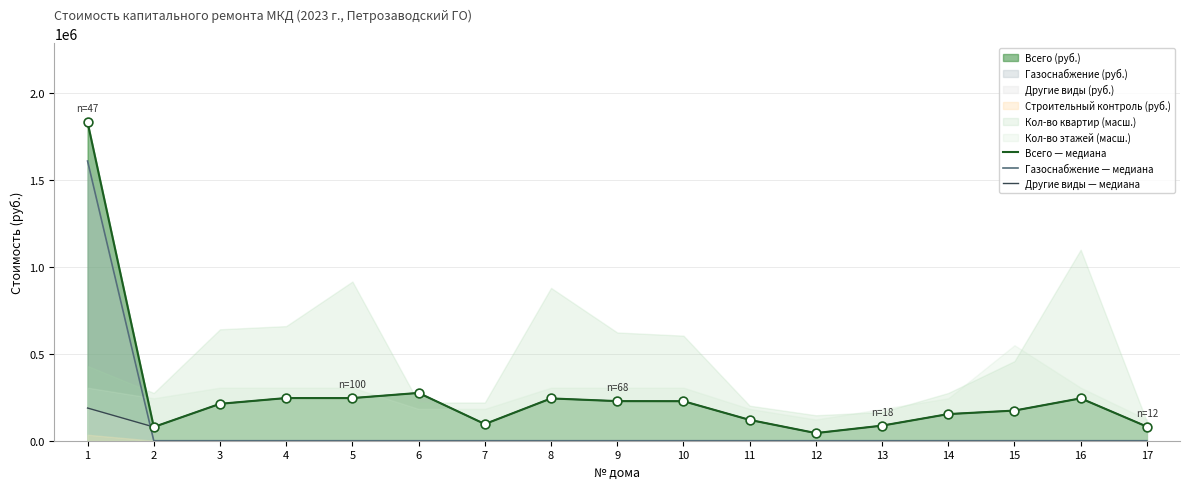

What is the total value across all series at 11?

239776.4